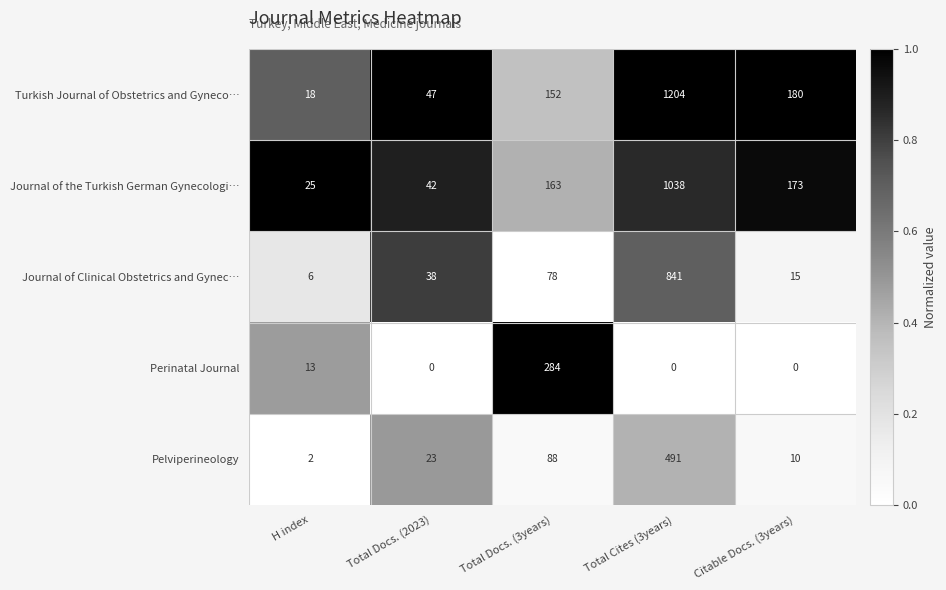

Count the number of categories in the chart.

5